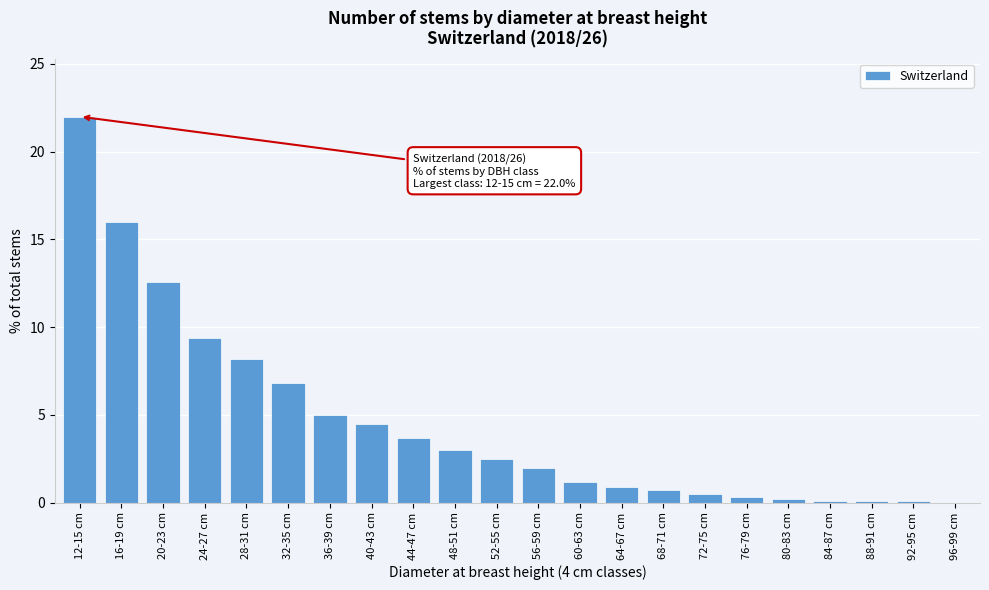

Approximately how many times larger is the value at 52-55 cm compared to 56-59 cm?

1.2